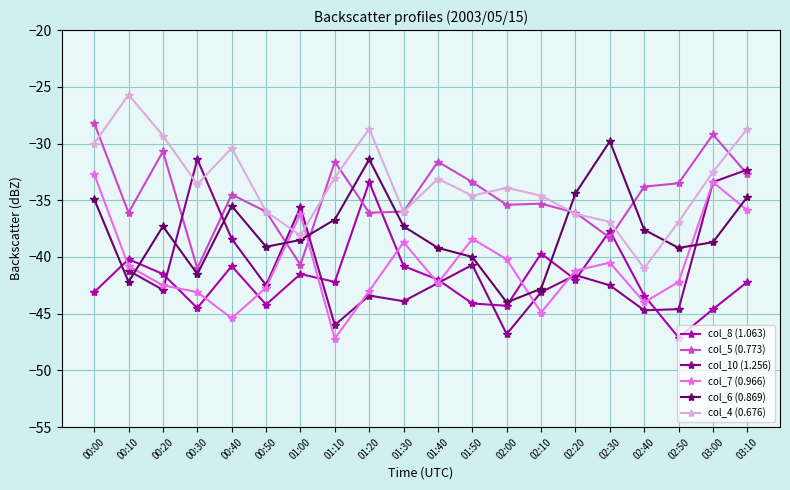

Where does the col_7 (0.966) series first go above -41?

00:00